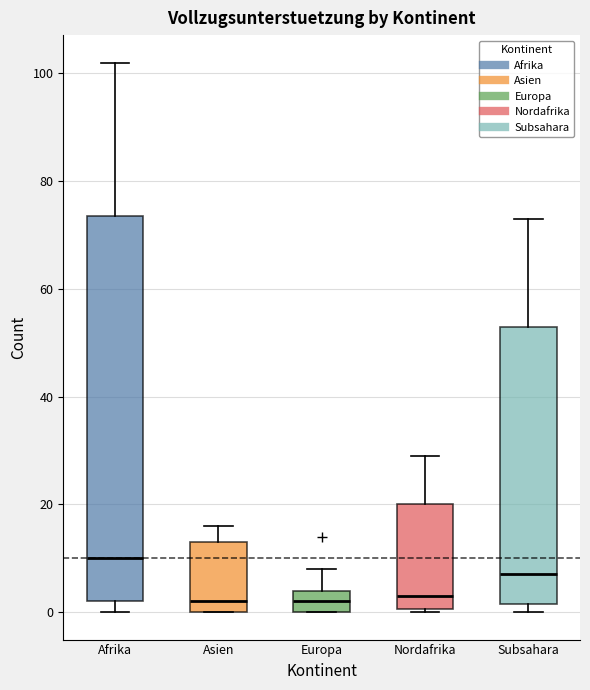

Reading left to right, transcribe this box plot: for each box, give where its median line is, the range the box spans, and where its two whiskers end, as read against the y-axis. The values are not printed on the chart, so give them approximately, as read against the axis.

Afrika: median 10, box 2 to 74, whiskers 0 to 102
Asien: median 2, box 0 to 14, whiskers 0 to 16
Europa: median 2, box 0 to 4, whiskers 0 to 8
Nordafrika: median 4, box 0 to 20, whiskers 0 to 30
Subsahara: median 8, box 2 to 54, whiskers 0 to 74